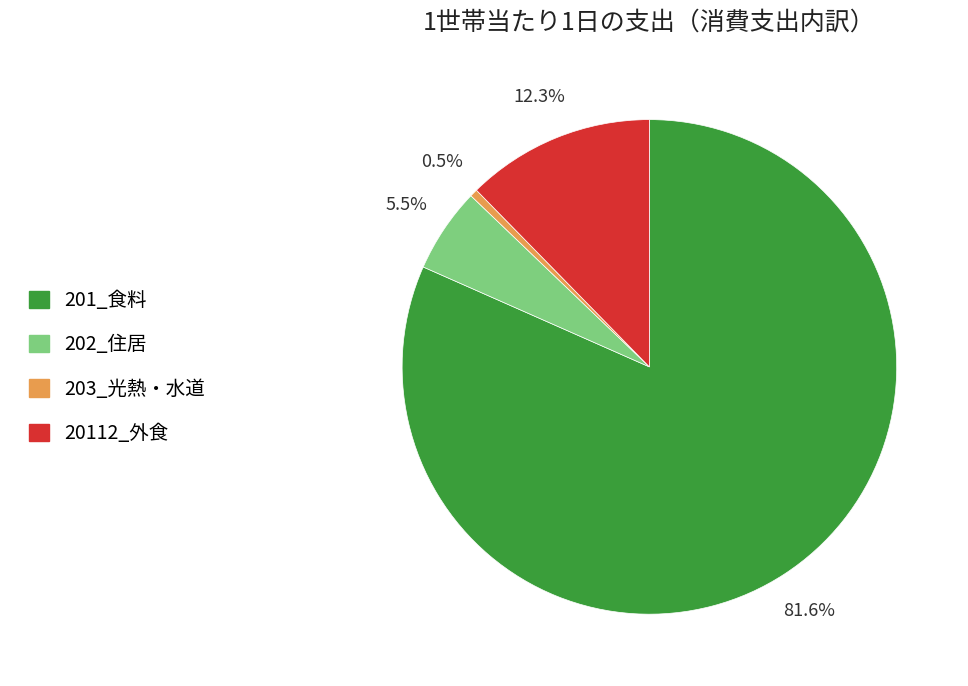

What is the ratio of the value at 201_食料 to the value at 203_光熱・水道?

161.5